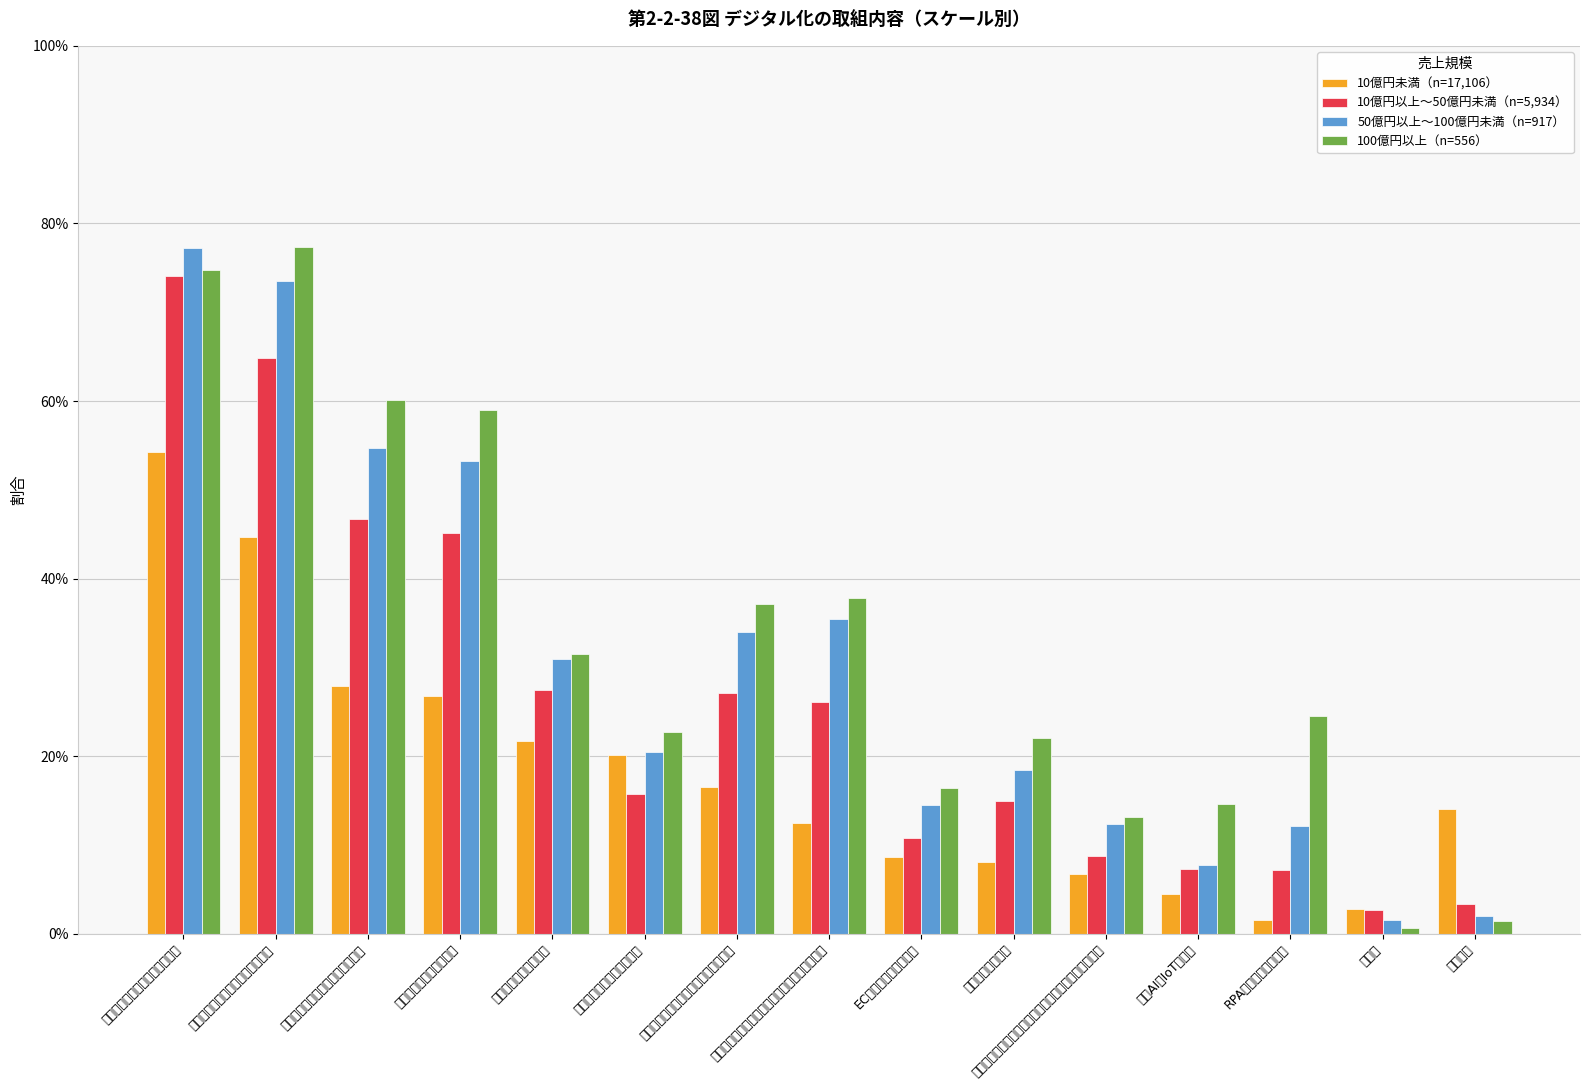

What is the difference between the 50億円以上～100億円未満（n=917） values at 顧客データの一元管理 and その他?

0.3